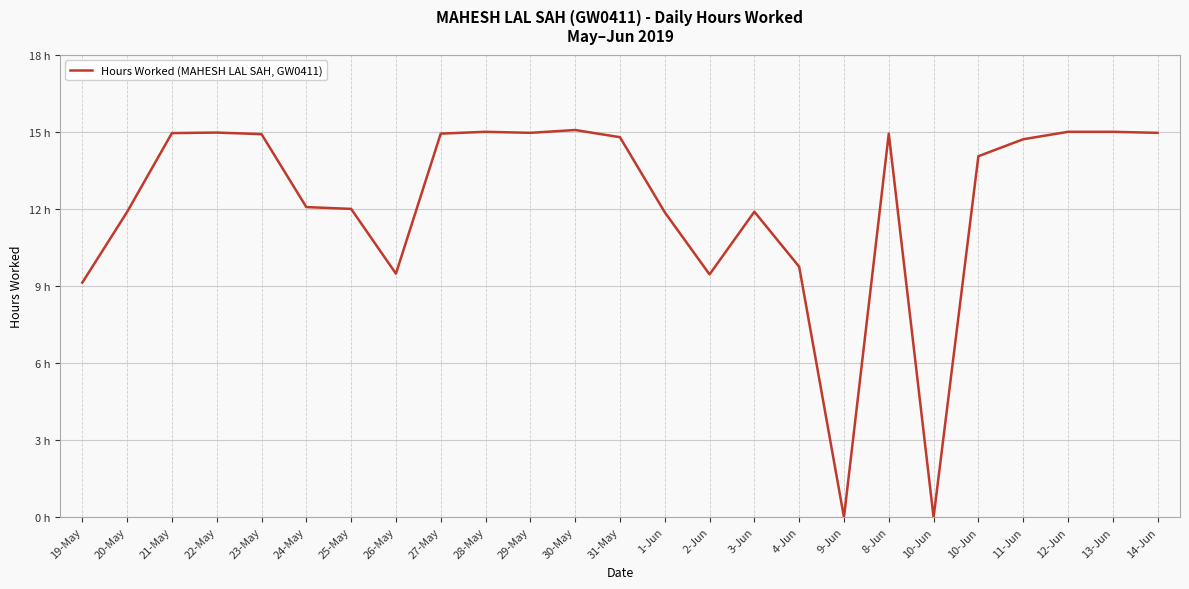

List the labels in order of value, smallest first.

9-Jun, 10-Jun, 19-May, 2-Jun, 26-May, 4-Jun, 1-Jun, 20-May, 3-Jun, 25-May, 24-May, 10-Jun, 11-Jun, 31-May, 23-May, 27-May, 8-Jun, 21-May, 29-May, 14-Jun, 22-May, 28-May, 12-Jun, 13-Jun, 30-May